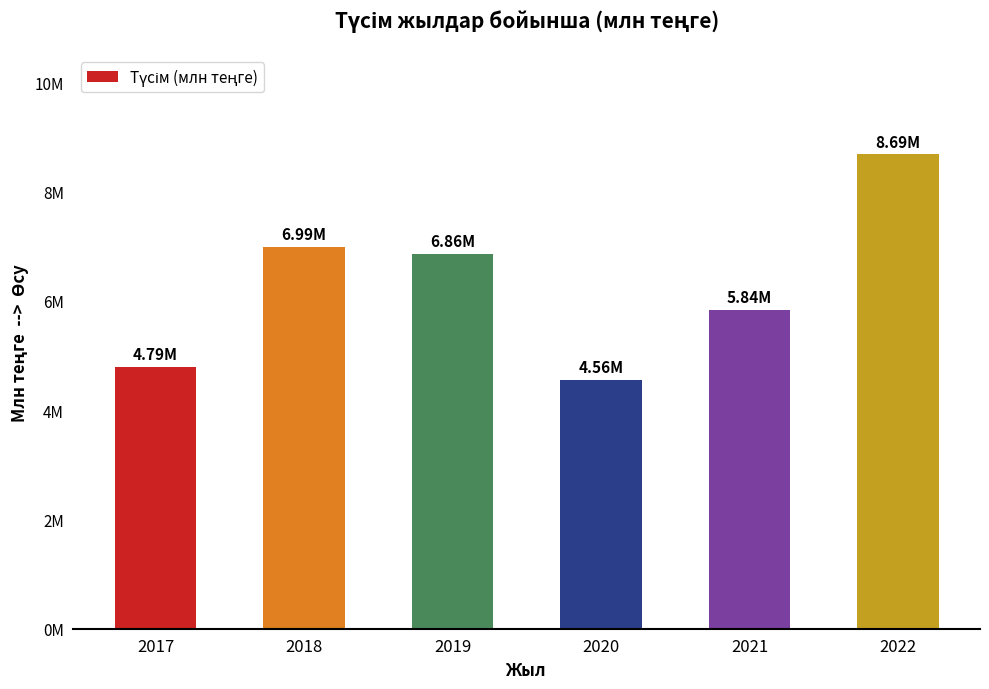

What is the value of the 3rd bar from the left?

6858856